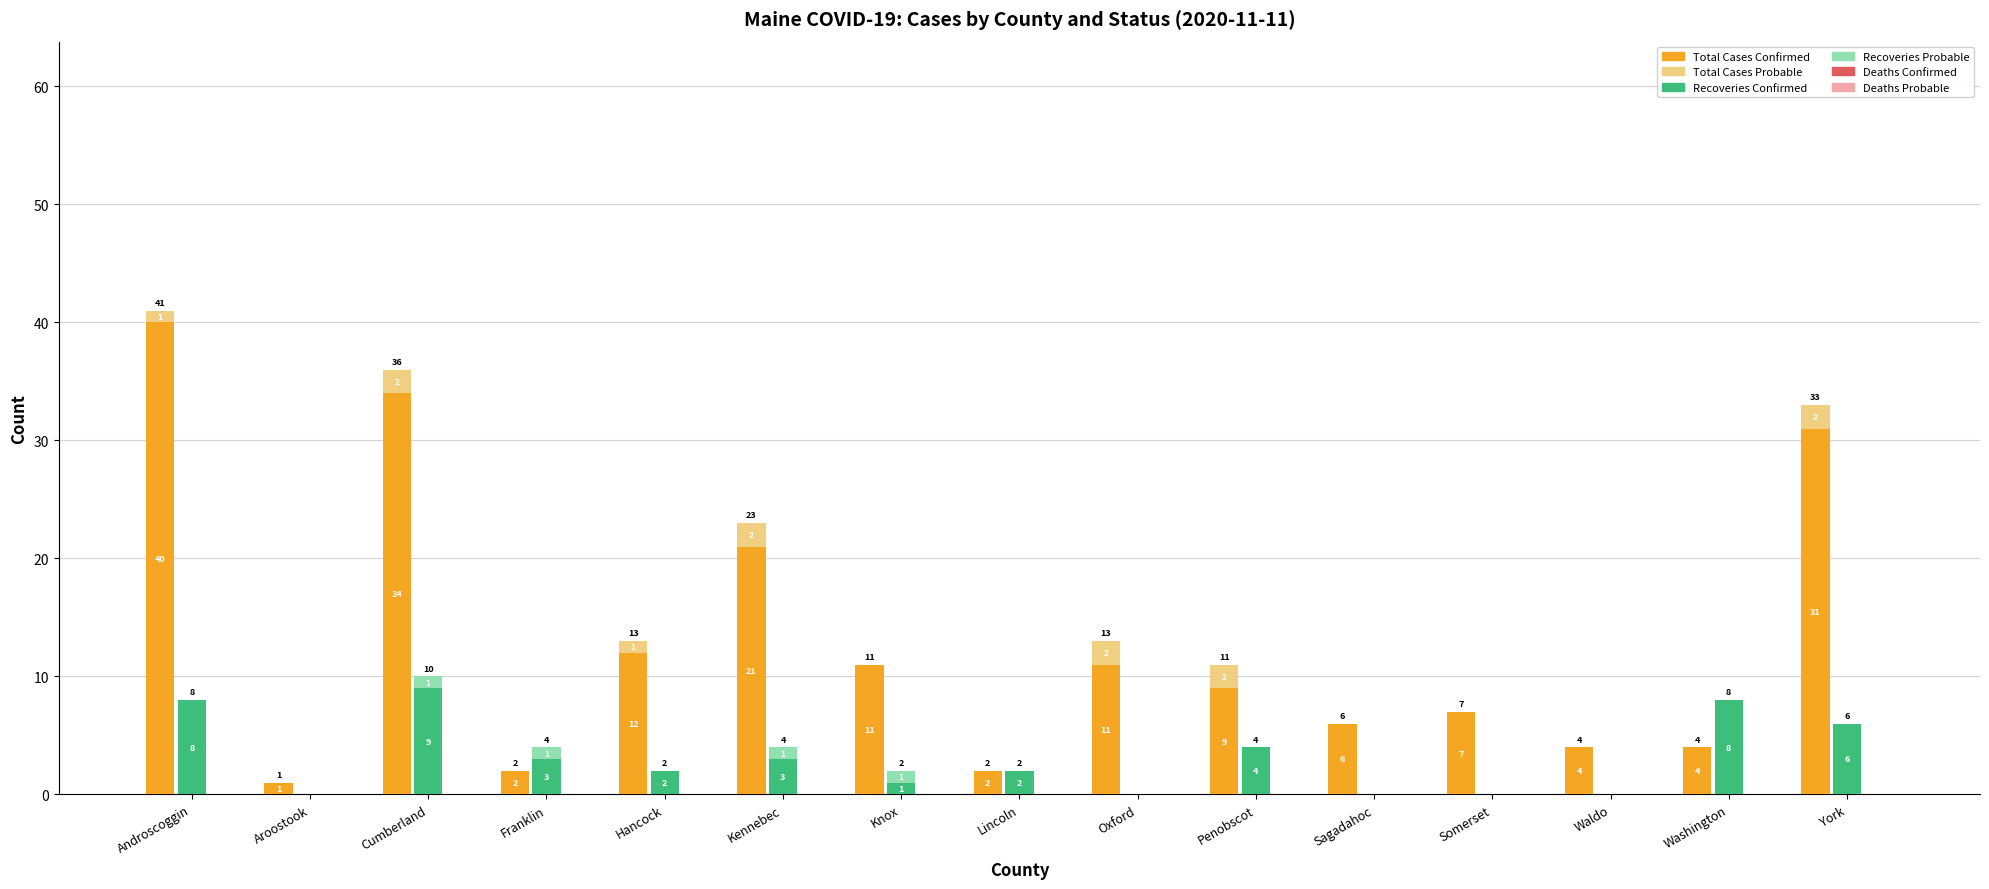

Where is Deaths Confirmed nearest to the value 0?

Androscoggin